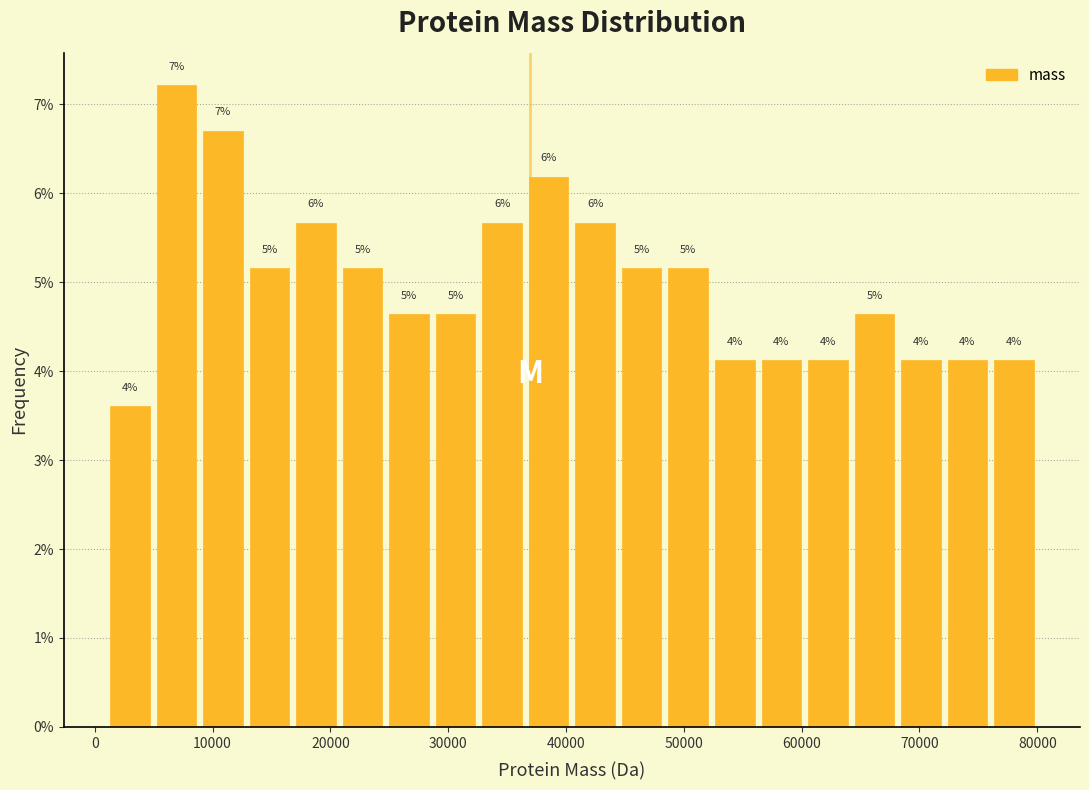

Around what value on the x-axis is the tallest bar? Give the approximate position of its centre, as read against the axis.

7000